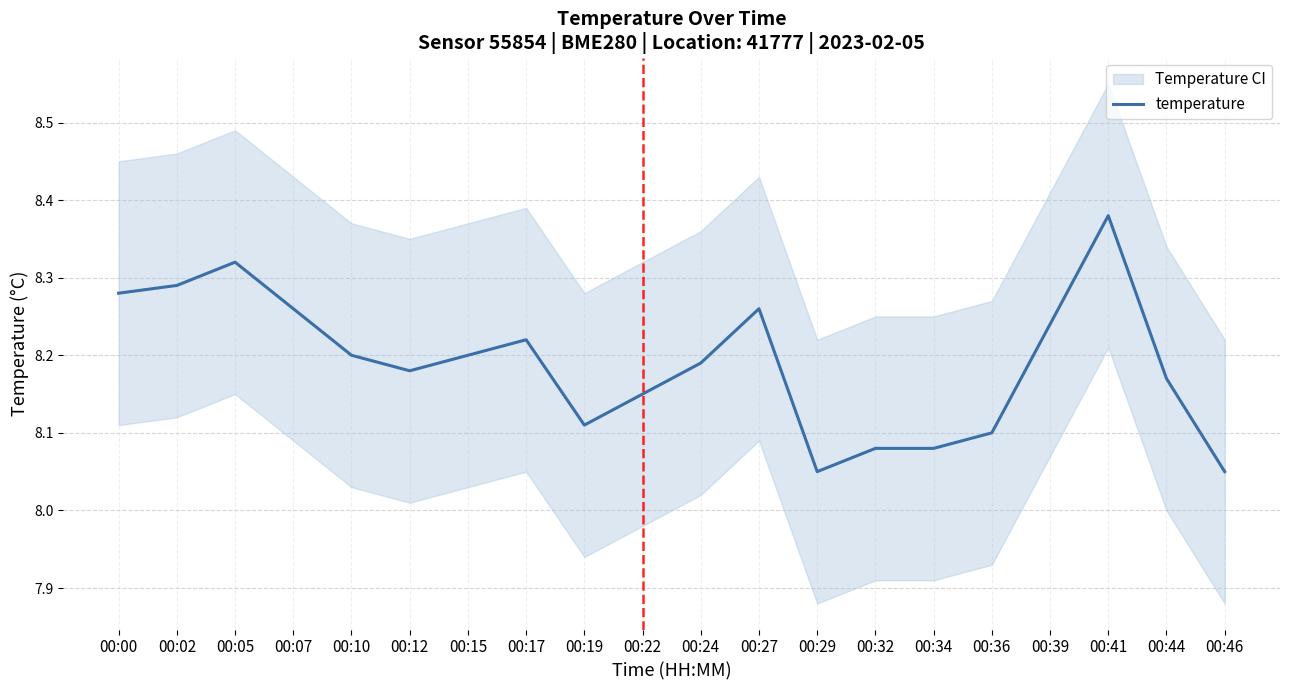

The chart shows a value of 13.1 at 00:19. True or false?

False